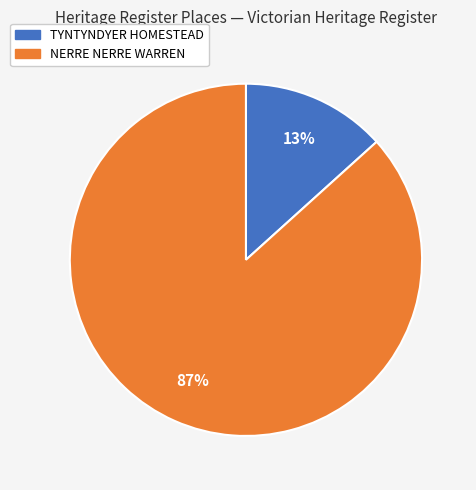

How many segments does this pie chart have?

2